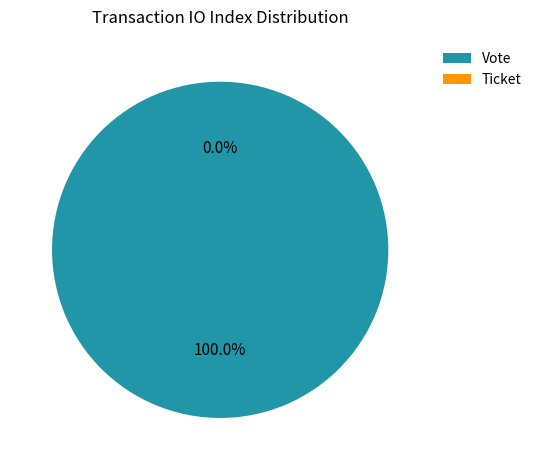

Rank the categories by value from highest to lowest.

Vote, Ticket